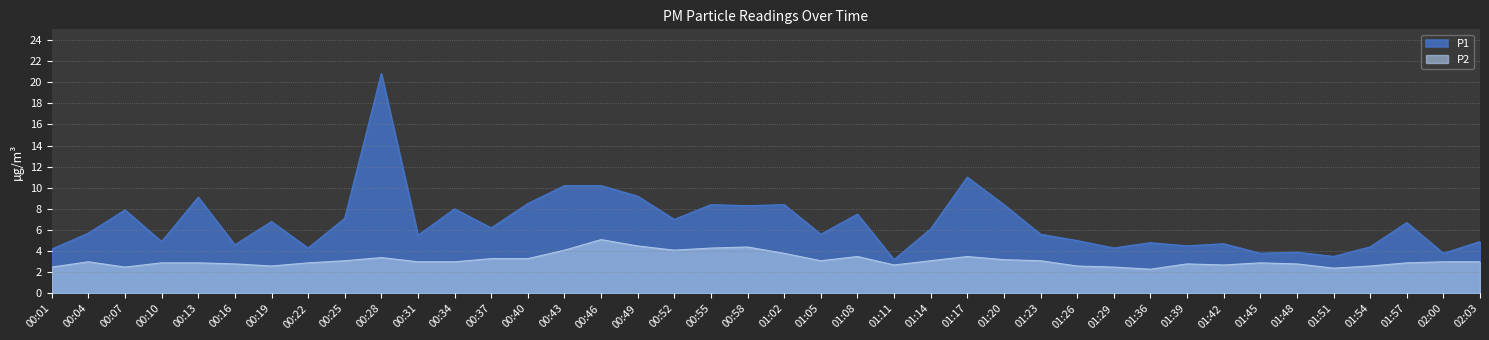

At which label is P2 closest to 3?

00:04